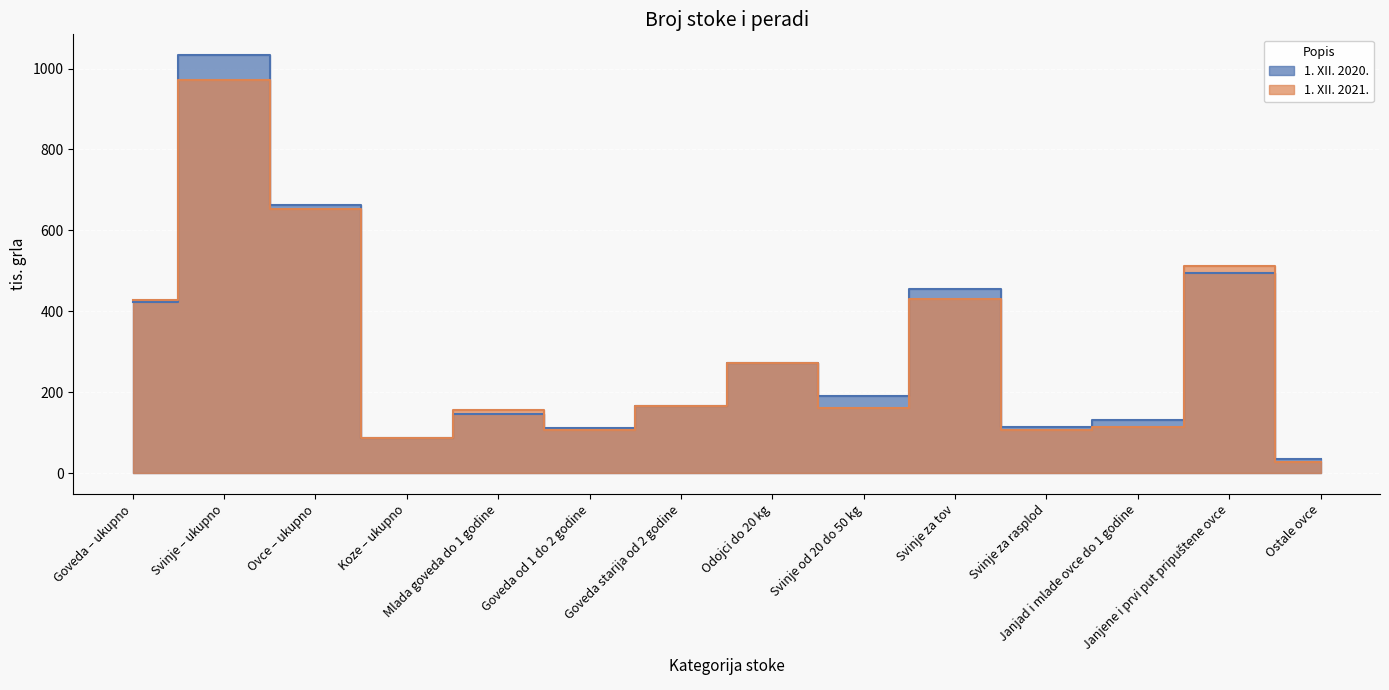

True or false: 1. XII. 2020. has a value of 423 at Goveda – ukupno.

True